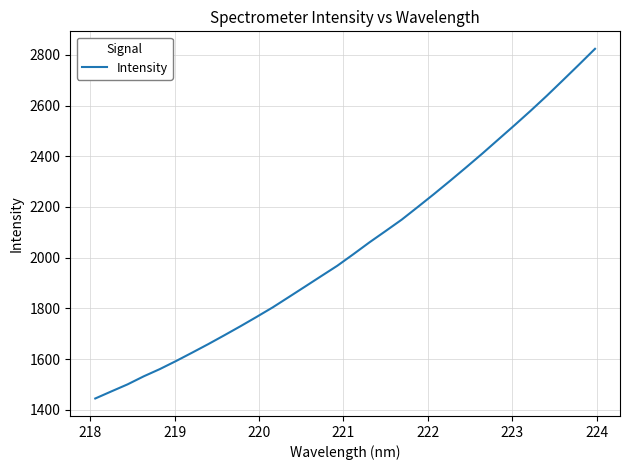

What is the difference between the maximum and minimum values?

1379.1